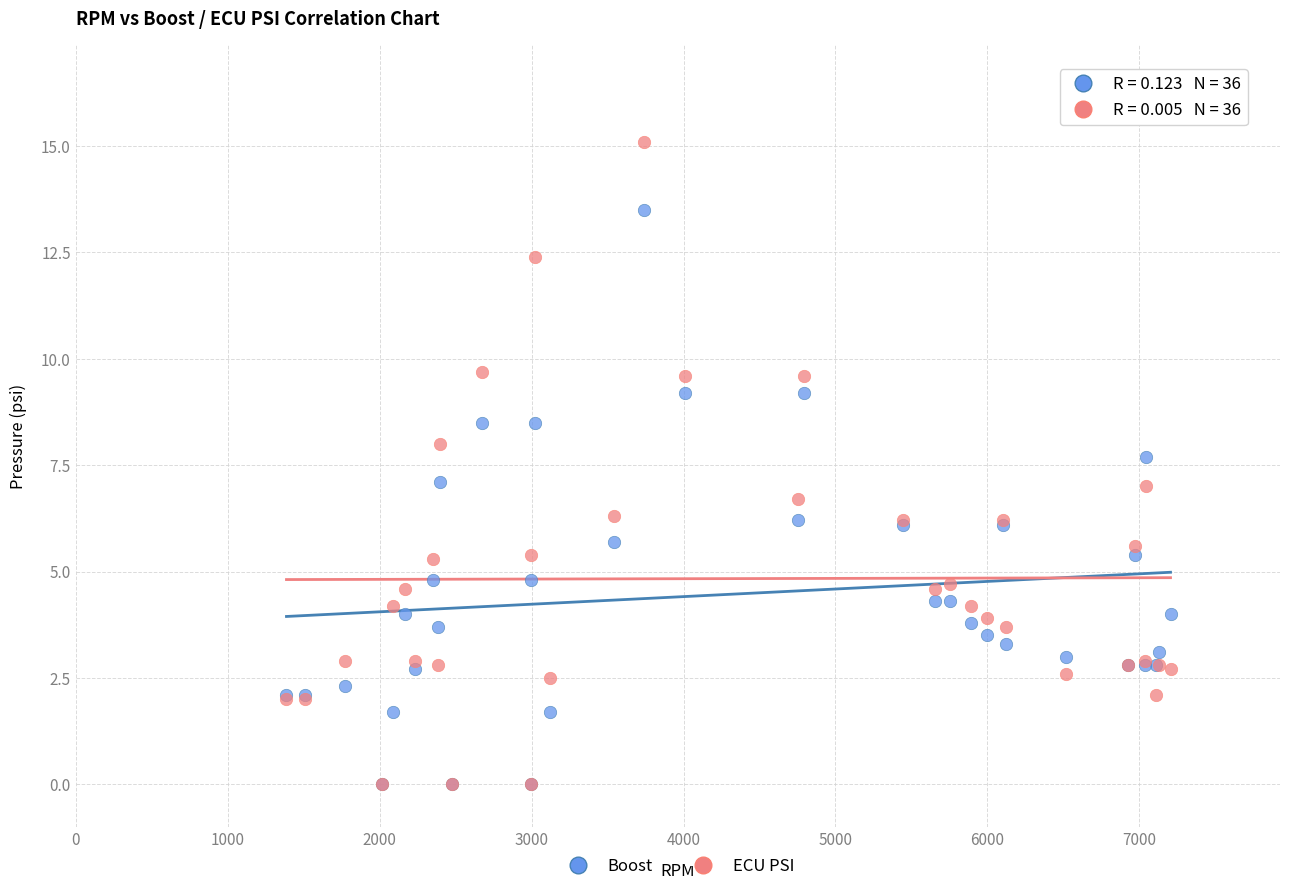

What are all the series names shown in the legend?

Boost, ECU PSI